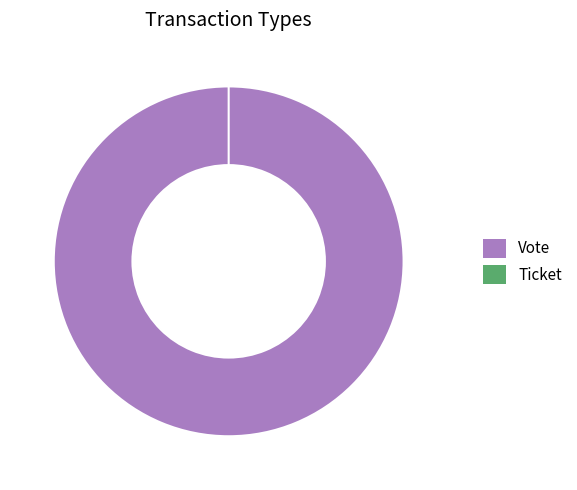

Count the number of slices in the pie.

2